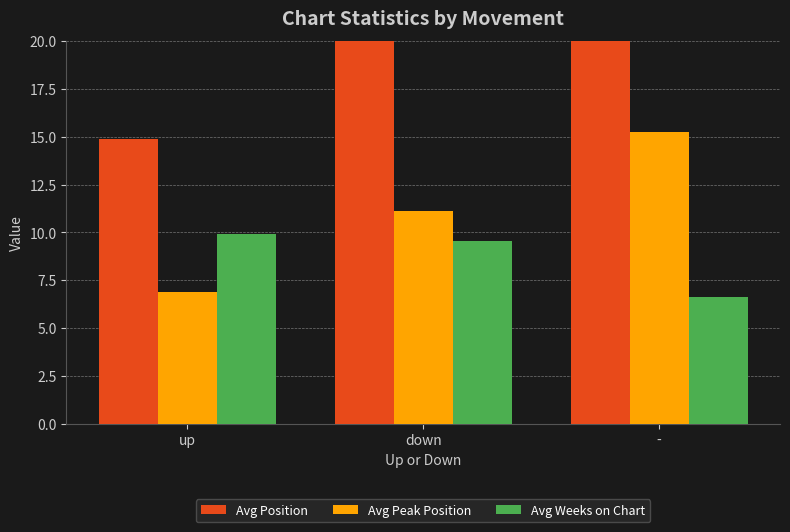

Are the bars grouped side by side (vs. stacked)?

Yes